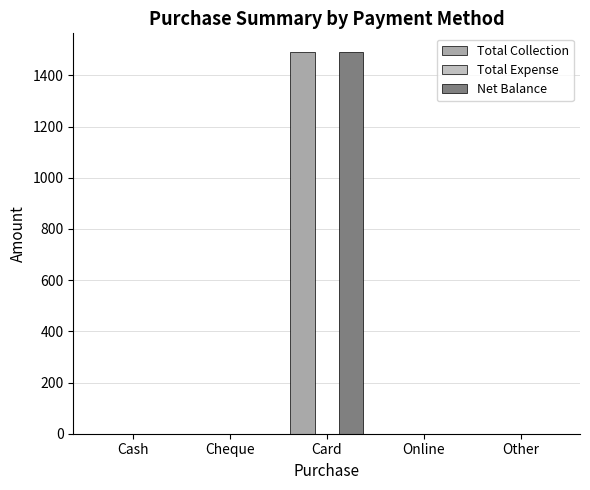

What is the maximum value shown in the chart?

1490